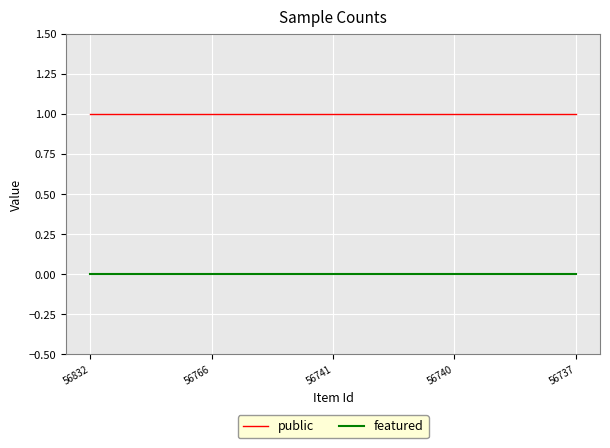

List the series in order of their overall mean, lowest first.

featured, public